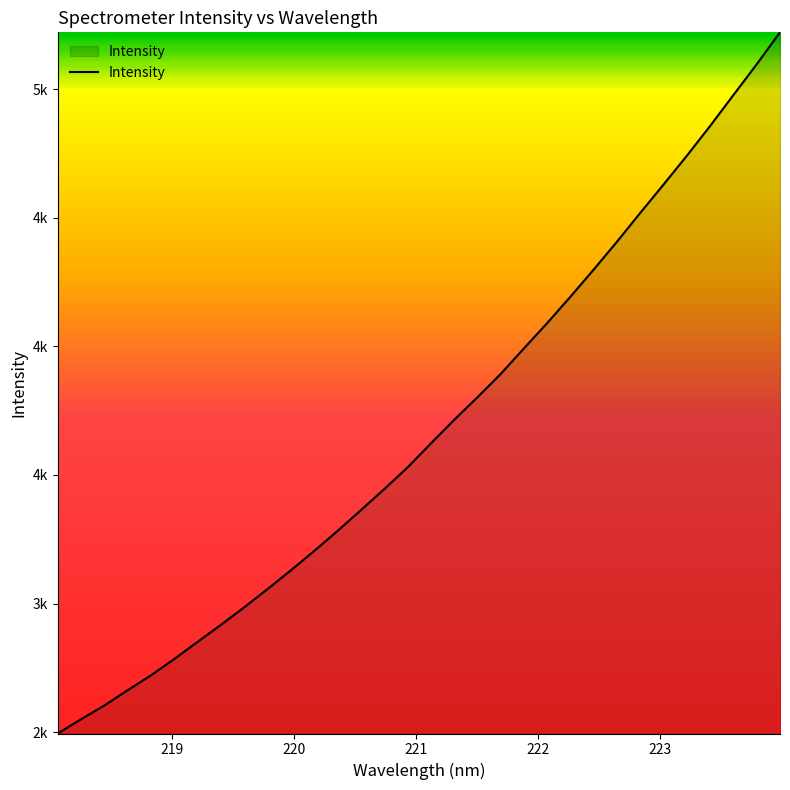

Does the chart display data point markers on the line(s)?

No